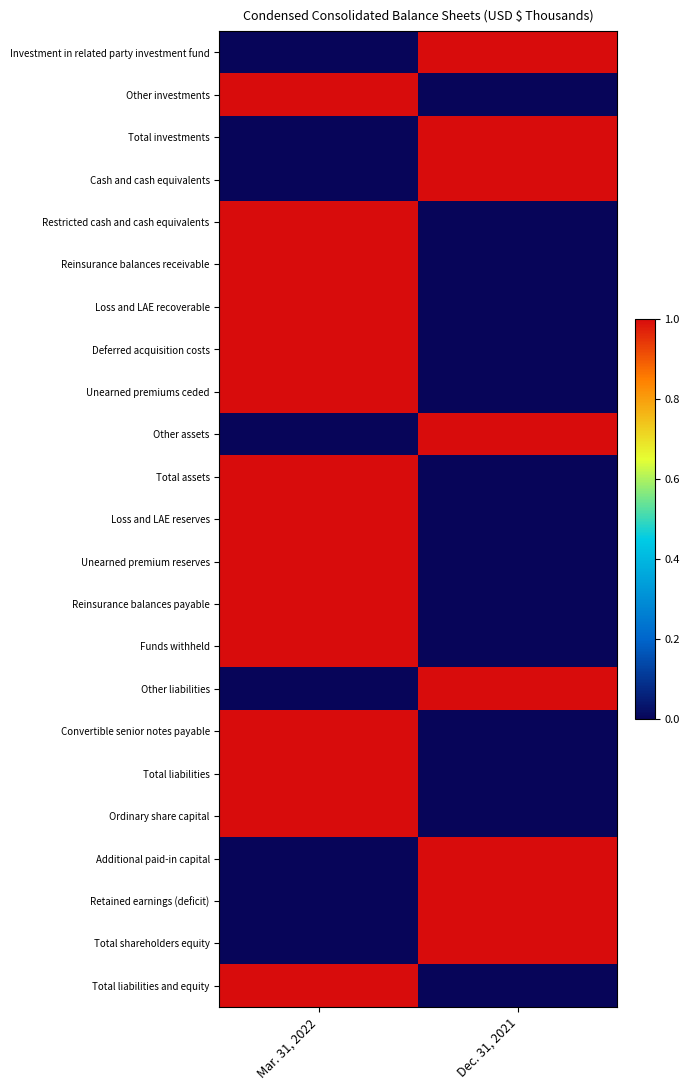

Reading left to right, transcribe all the data shown in this chart.

Investment in related party investment fund: Mar. 31, 2022=0	Dec. 31, 2021=1
Other investments: Mar. 31, 2022=1	Dec. 31, 2021=0
Total investments: Mar. 31, 2022=0	Dec. 31, 2021=1
Cash and cash equivalents: Mar. 31, 2022=0	Dec. 31, 2021=1
Restricted cash and cash equivalents: Mar. 31, 2022=1	Dec. 31, 2021=0
Reinsurance balances receivable: Mar. 31, 2022=1	Dec. 31, 2021=0
Loss and LAE recoverable: Mar. 31, 2022=1	Dec. 31, 2021=0
Deferred acquisition costs: Mar. 31, 2022=1	Dec. 31, 2021=0
Unearned premiums ceded: Mar. 31, 2022=1	Dec. 31, 2021=0
Other assets: Mar. 31, 2022=0	Dec. 31, 2021=1
Total assets: Mar. 31, 2022=1	Dec. 31, 2021=0
Loss and LAE reserves: Mar. 31, 2022=1	Dec. 31, 2021=0
Unearned premium reserves: Mar. 31, 2022=1	Dec. 31, 2021=0
Reinsurance balances payable: Mar. 31, 2022=1	Dec. 31, 2021=0
Funds withheld: Mar. 31, 2022=1	Dec. 31, 2021=0
Other liabilities: Mar. 31, 2022=0	Dec. 31, 2021=1
Convertible senior notes payable: Mar. 31, 2022=1	Dec. 31, 2021=0
Total liabilities: Mar. 31, 2022=1	Dec. 31, 2021=0
Ordinary share capital: Mar. 31, 2022=1	Dec. 31, 2021=0
Additional paid-in capital: Mar. 31, 2022=0	Dec. 31, 2021=1
Retained earnings (deficit): Mar. 31, 2022=0	Dec. 31, 2021=1
Total shareholders equity: Mar. 31, 2022=0	Dec. 31, 2021=1
Total liabilities and equity: Mar. 31, 2022=1	Dec. 31, 2021=0